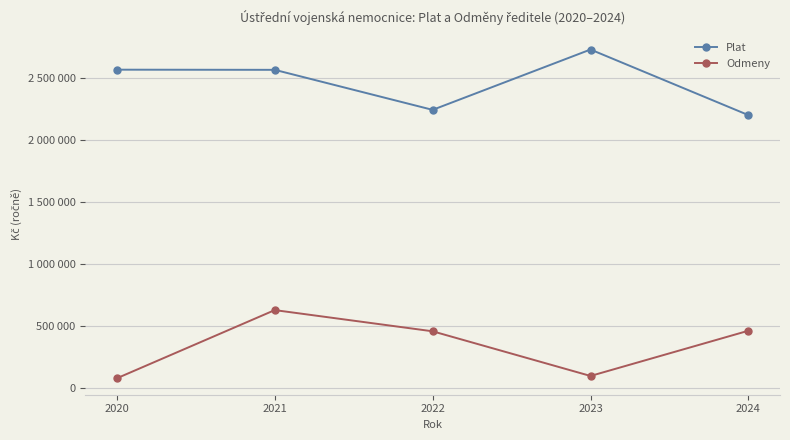

Which series has the largest total across all categories?

Plat